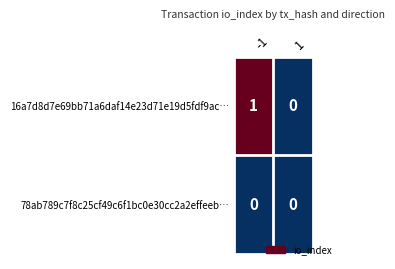

Which series has the largest total across all categories?

16a7d8d7e69bb71a6daf14e23d71e19d5fdf9ac…